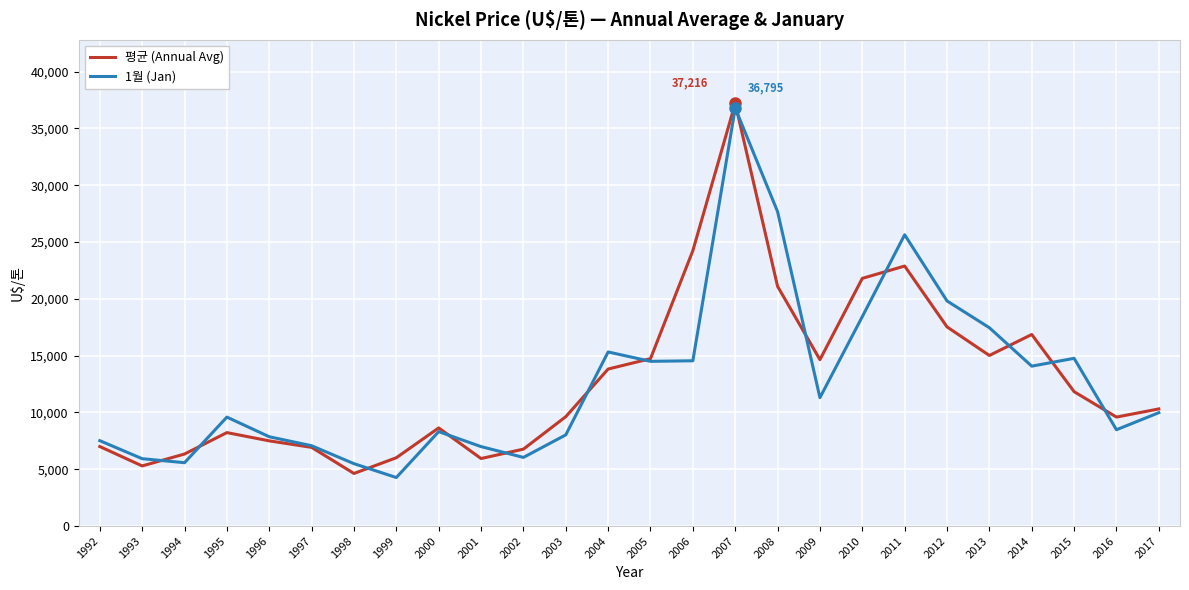

What is the spread (max minus min) of values at 2006?

9694.2